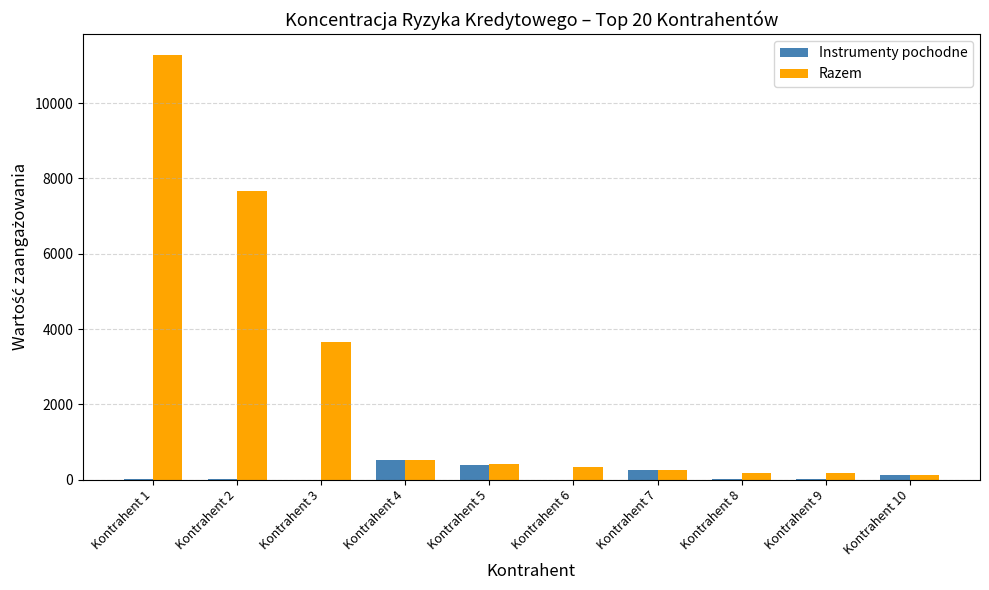

Count the number of data series in this chart.

2